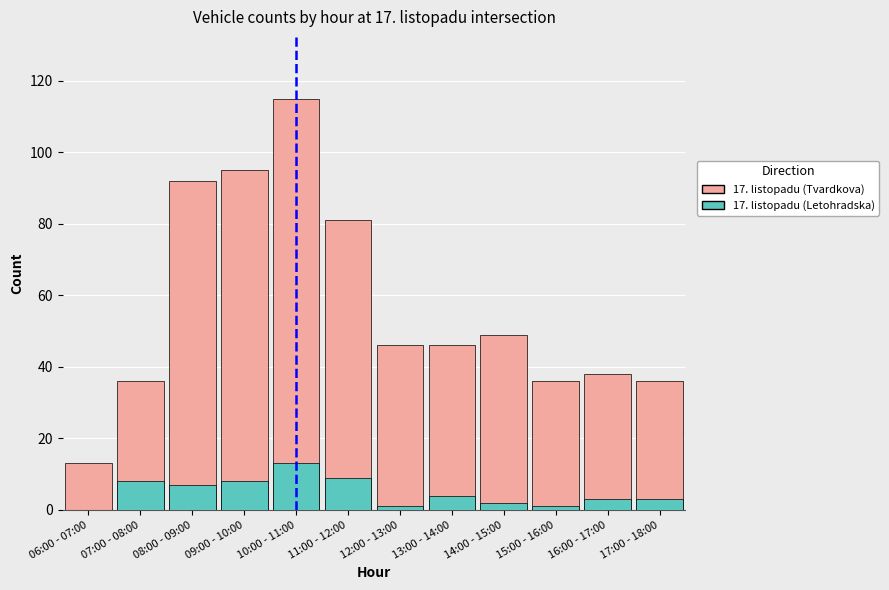

Which series changed the most between 09:00 - 10:00 and 14:00 - 15:00?

17. listopadu (Tvardkova)